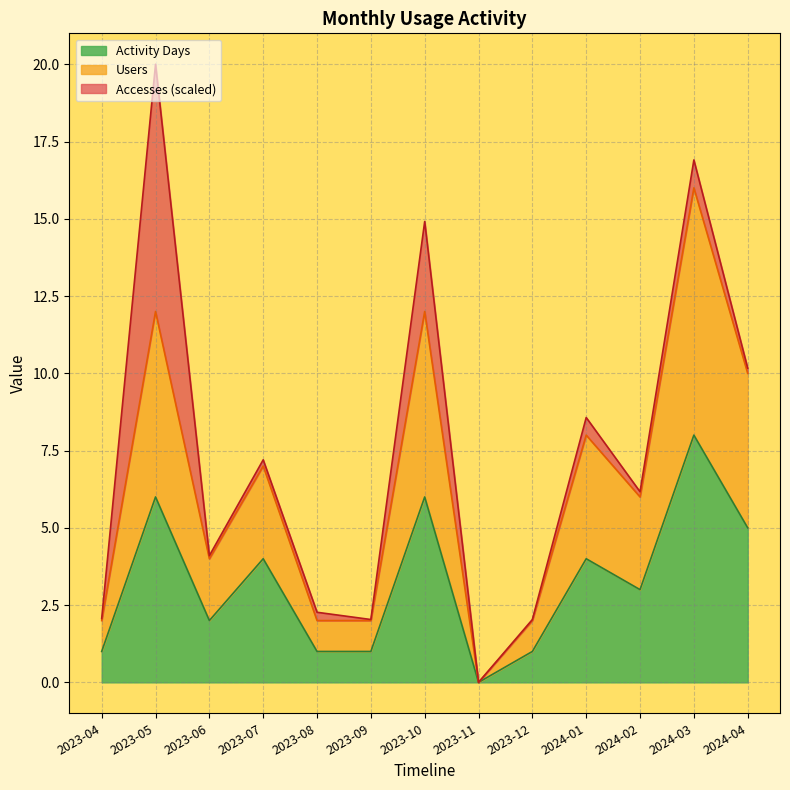

What is the sum of the Activity Days values at 2024-01 and 2023-08?

5.0